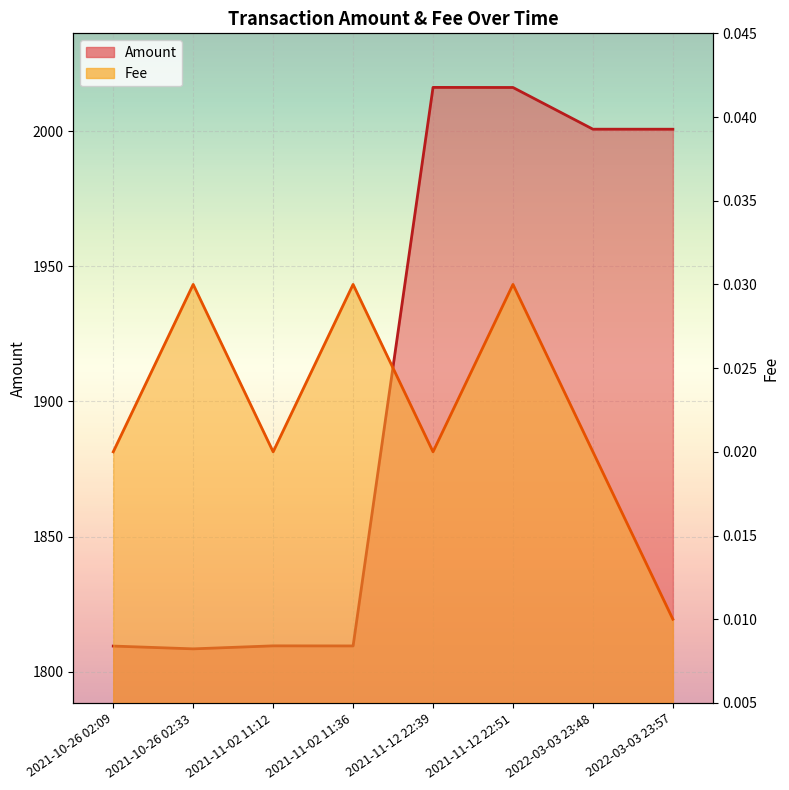

What are all the series names shown in the legend?

Amount, Fee